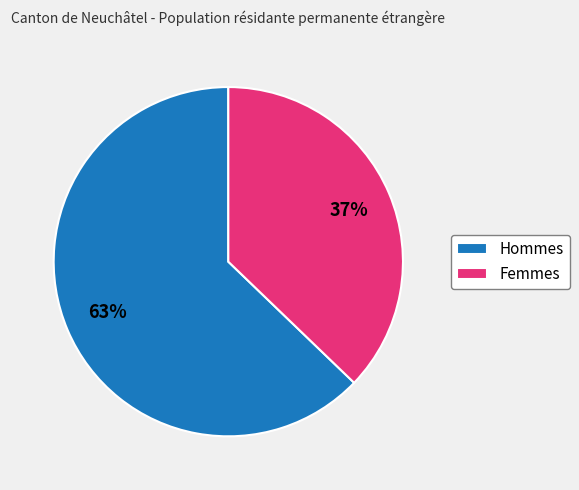

True or false: Hommes accounts for 63% of the total.

True